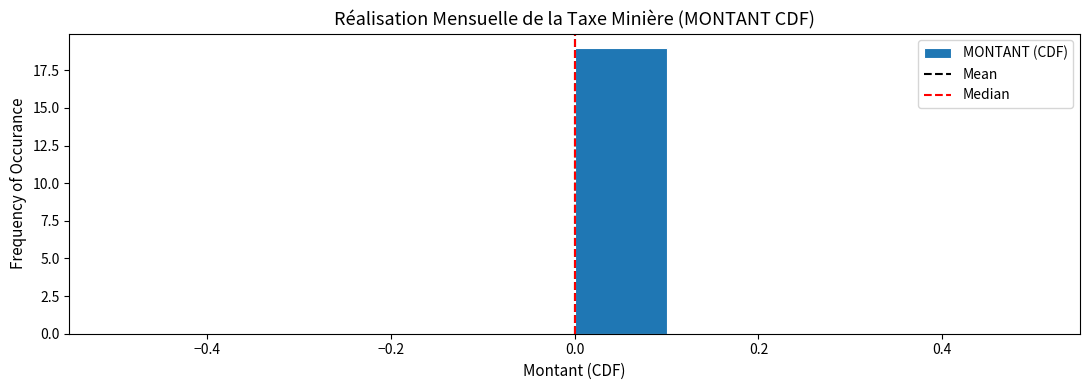

Reading left to right, list every bar in this chart as the range it spans on the x-axis followed by its height. The values are not printed on the chart, so give them approximately, as read against the axis.

-0.5 to -0.4: 0
-0.4 to -0.3: 0
-0.3 to -0.2: 0
-0.2 to -0.1: 0
-0.1 to 0.0: 0
0.0 to 0.1: 19
0.1 to 0.2: 0
0.2 to 0.3: 0
0.3 to 0.4: 0
0.4 to 0.5: 0